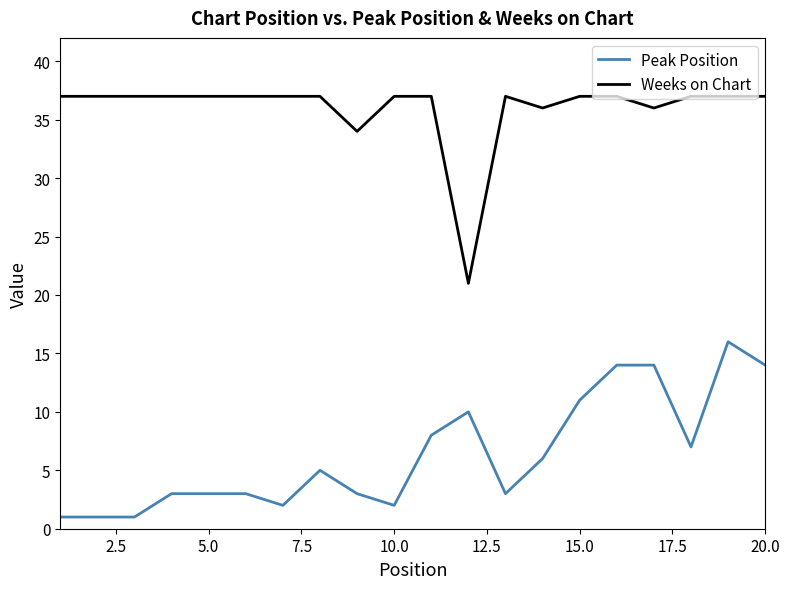

Which series has the largest total across all categories?

Weeks on Chart